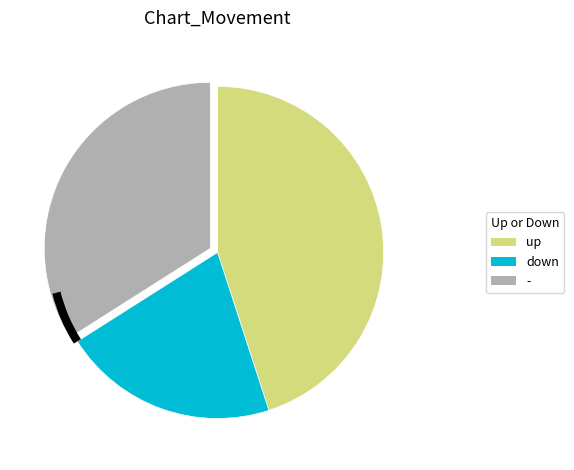

The down slice represents 21% of the pie. True or false?

True